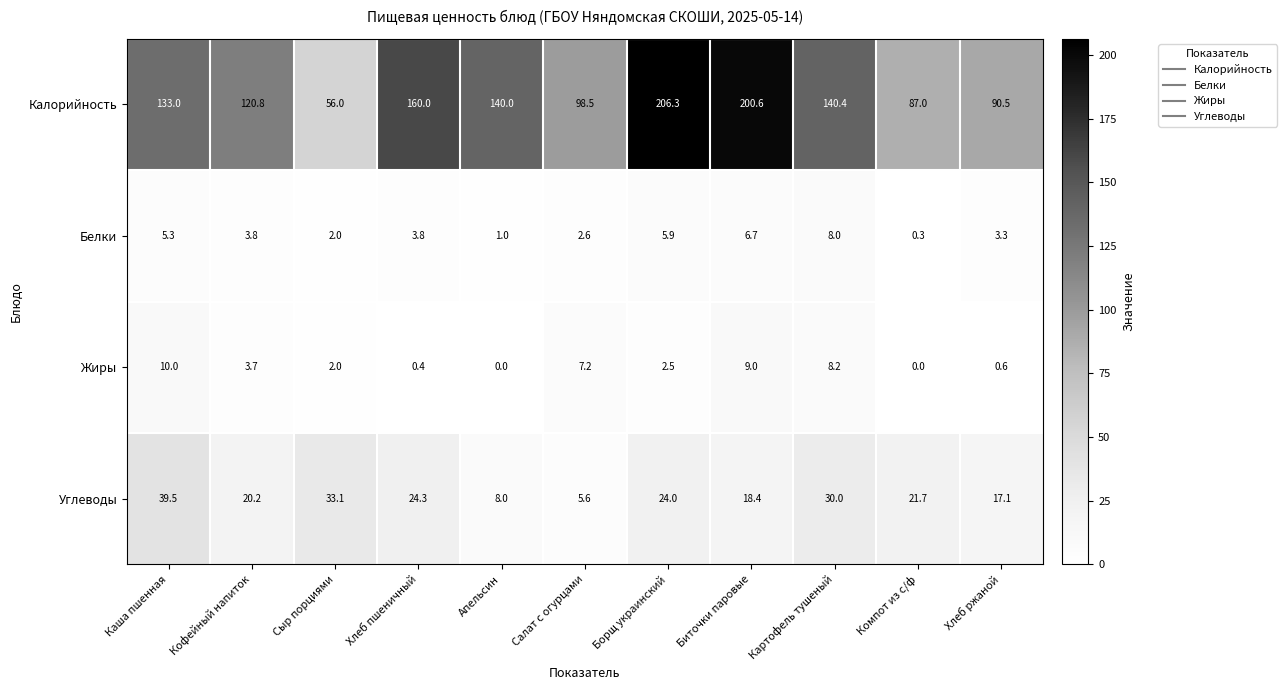

What is the spread (max minus min) of values at Хлеб ржаной?

89.9